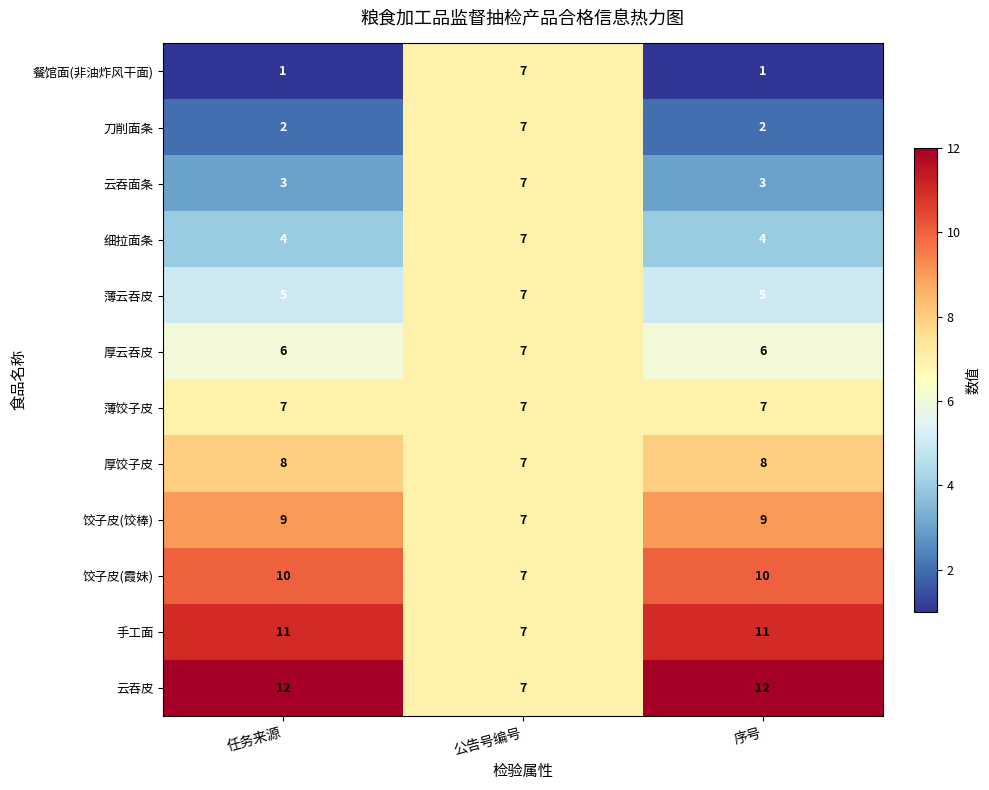

Rank the series at 任务来源 from lowest to highest value.

餐馆面(非油炸风干面), 刀削面条, 云吞面条, 细拉面条, 薄云吞皮, 厚云吞皮, 薄饺子皮, 厚饺子皮, 饺子皮(饺棒), 饺子皮(霞妹), 手工面, 云吞皮